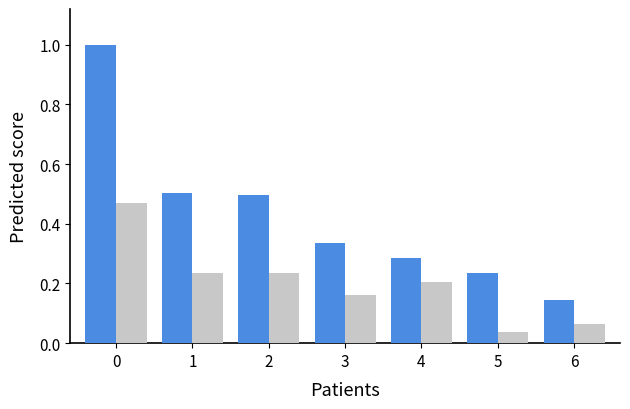

Are the bars horizontal?

No